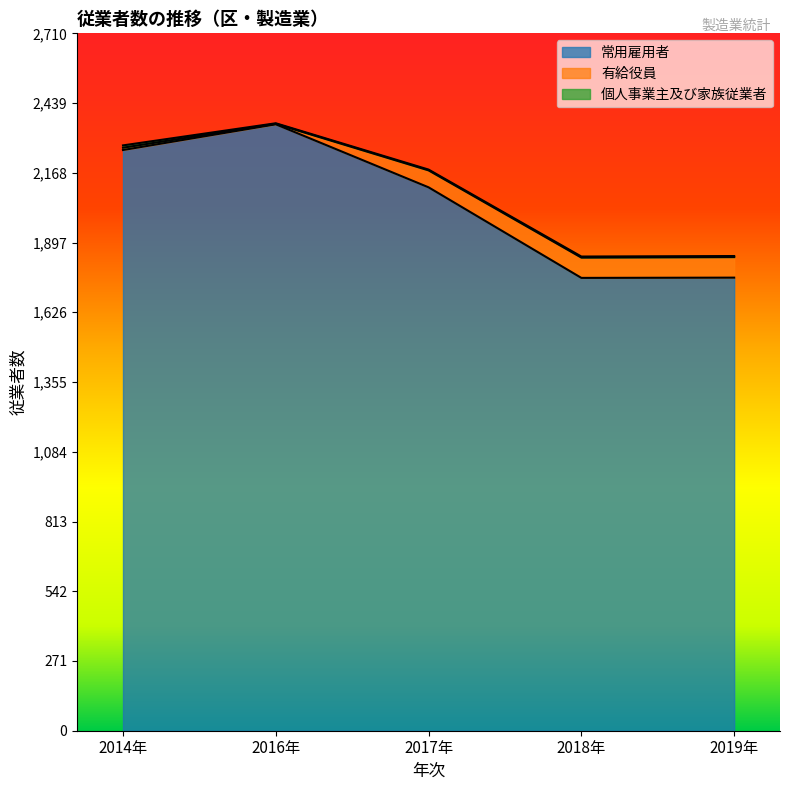

Does the chart have visible grid lines?

No